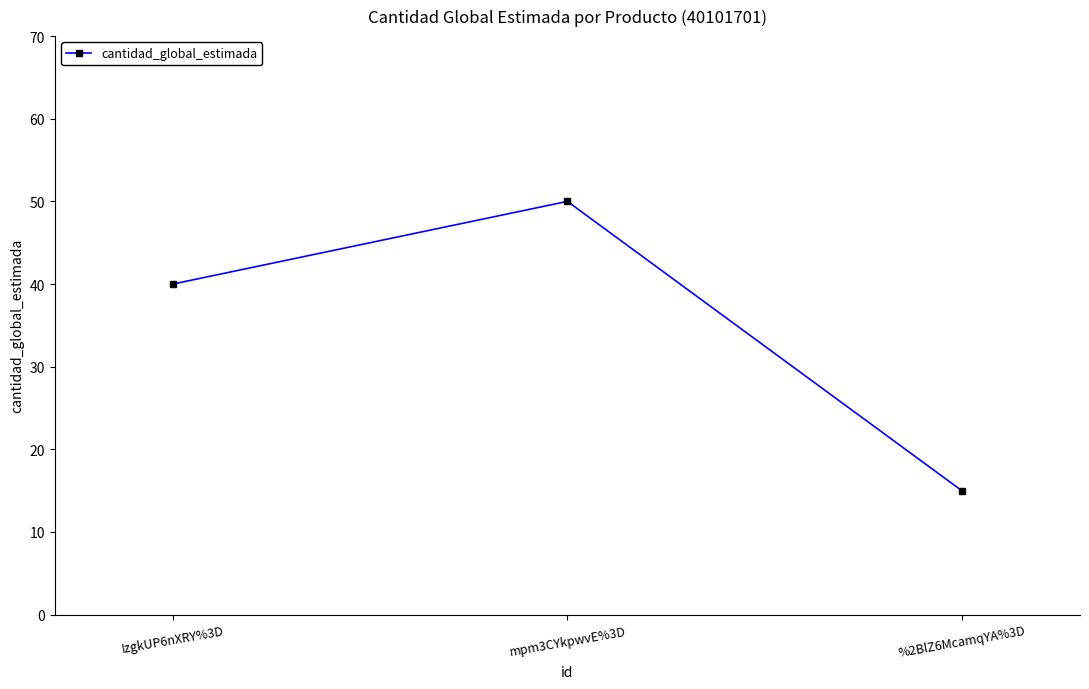

How many distinct data groups are displayed?

1